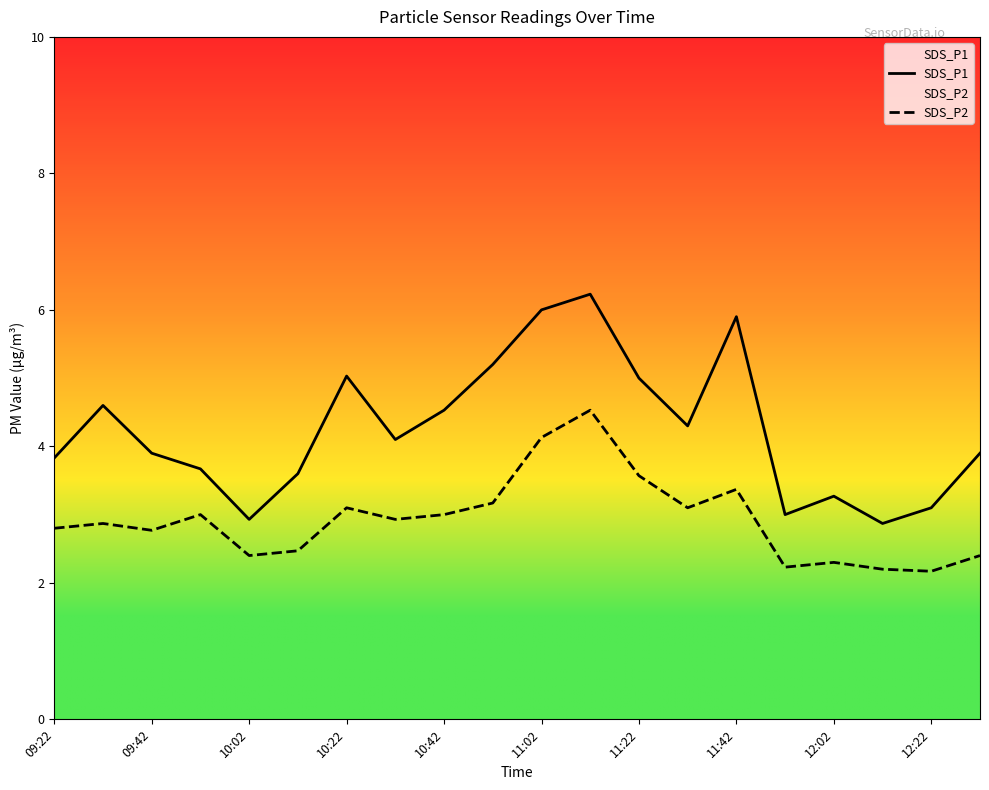

True or false: SDS_P1 has a value of 3.1 at 12:22.

True